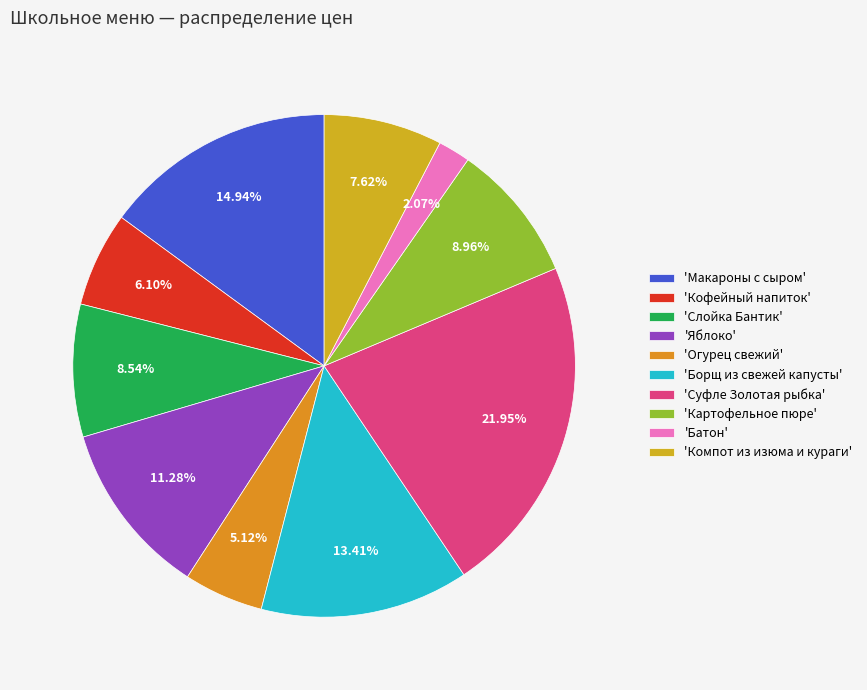

How many segments does this pie chart have?

10